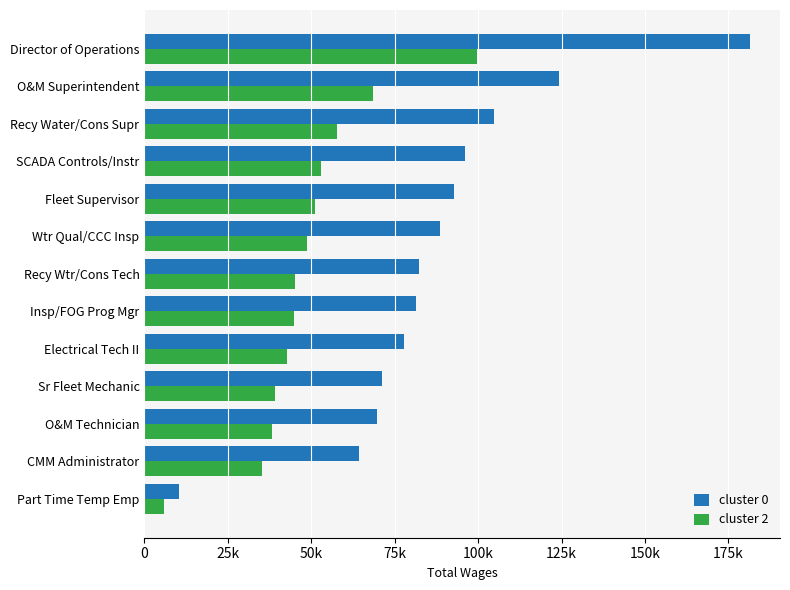

What position from the left is Part Time Temp Emp?

1